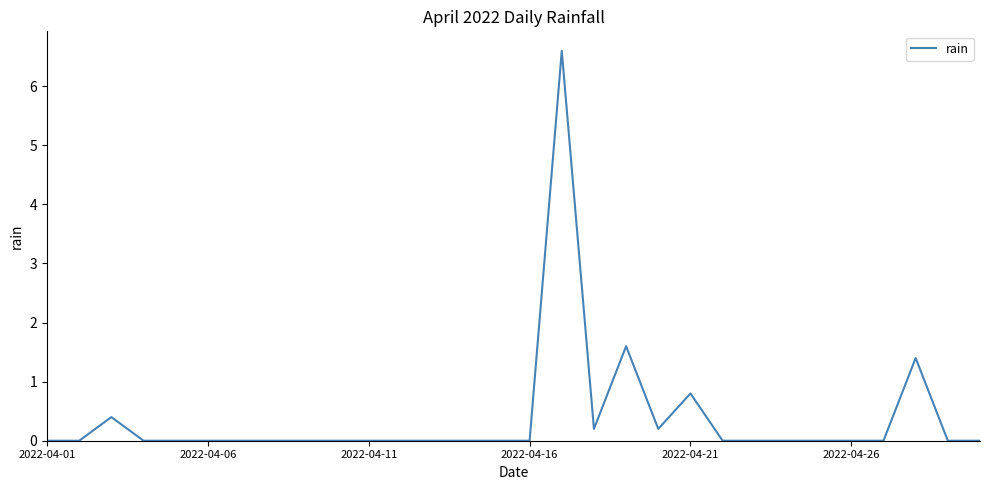

What is the maximum value shown in the chart?

6.6